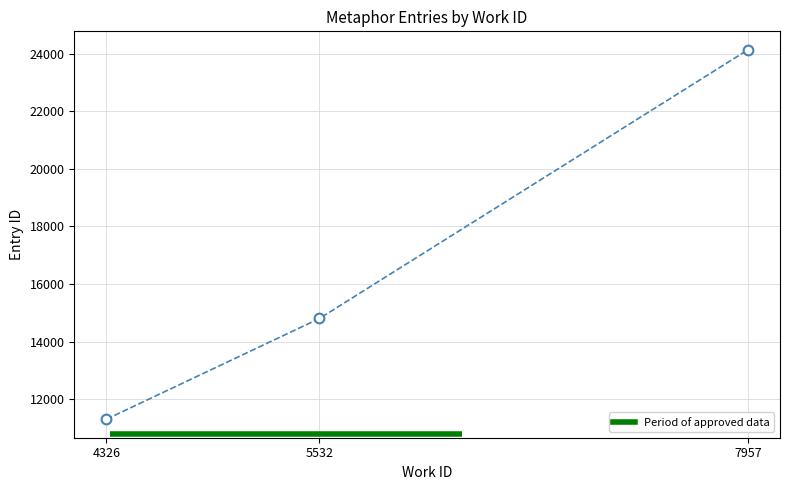

Is it true that the value at 5532 is 25979?

False